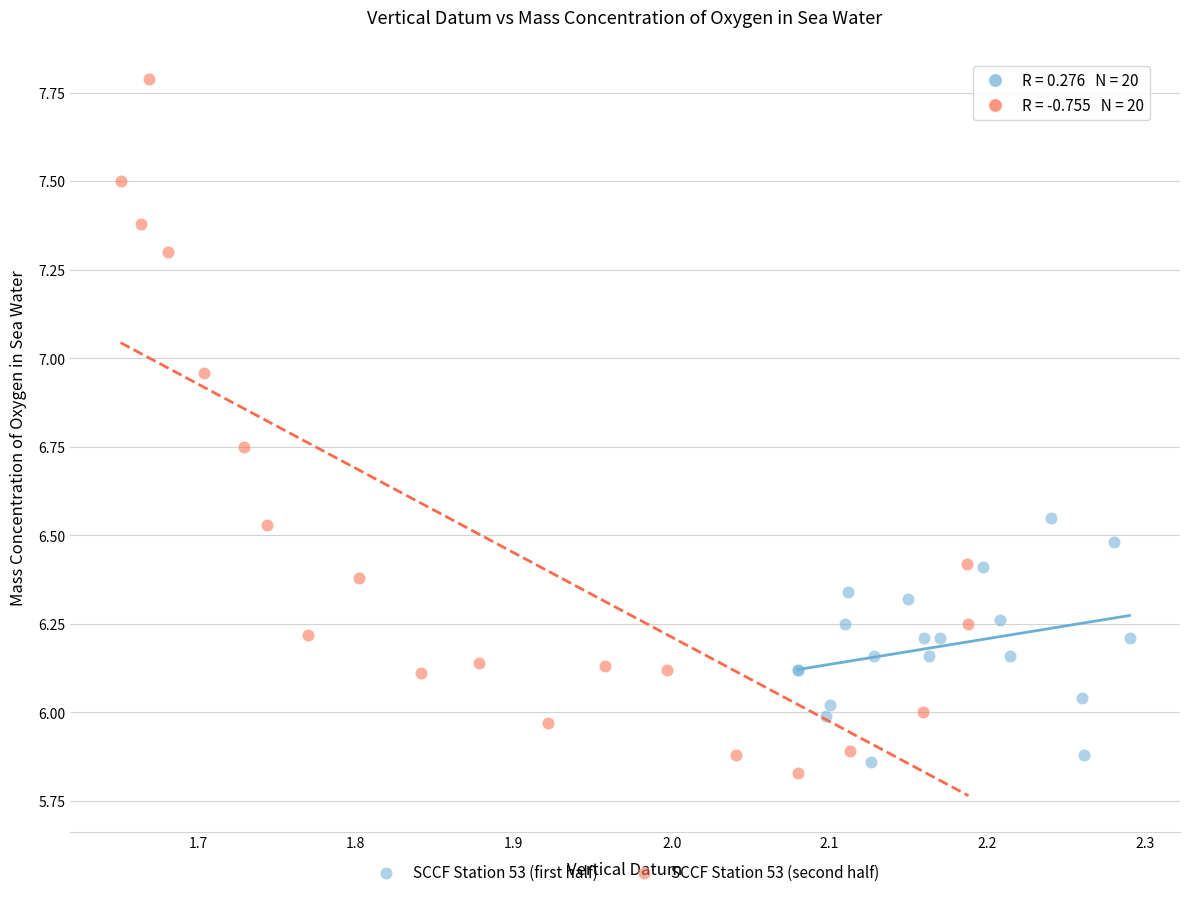

What are all the series names shown in the legend?

SCCF Station 53 (first half), SCCF Station 53 (second half)